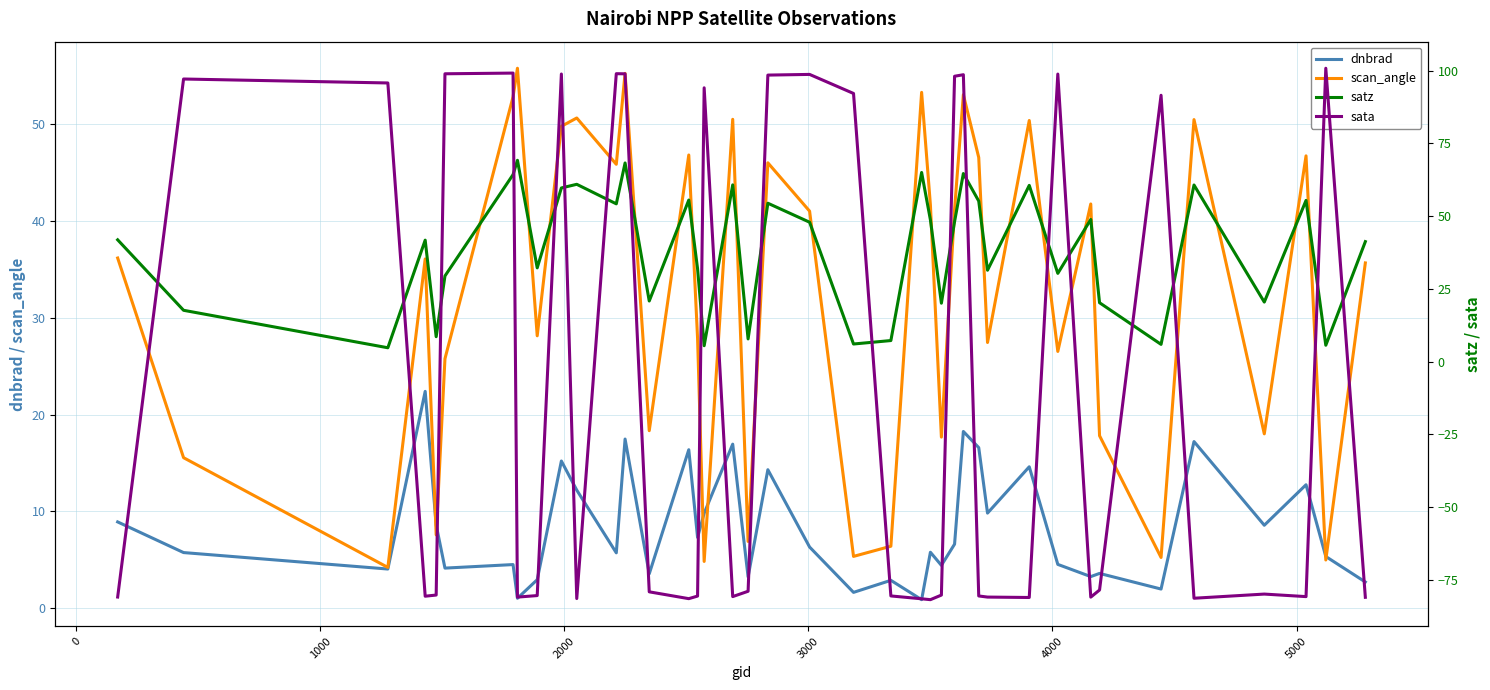

Is the value of dnbrad at 10 greater than the value of satz at 20?

No